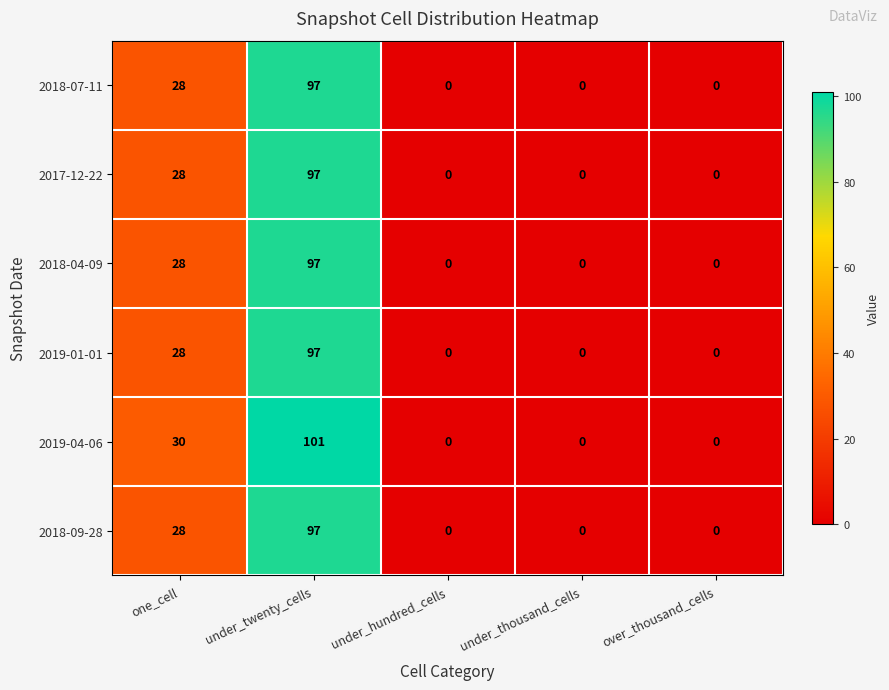

Is it true that 2018-07-11 equals 0 at under_thousand_cells?

True